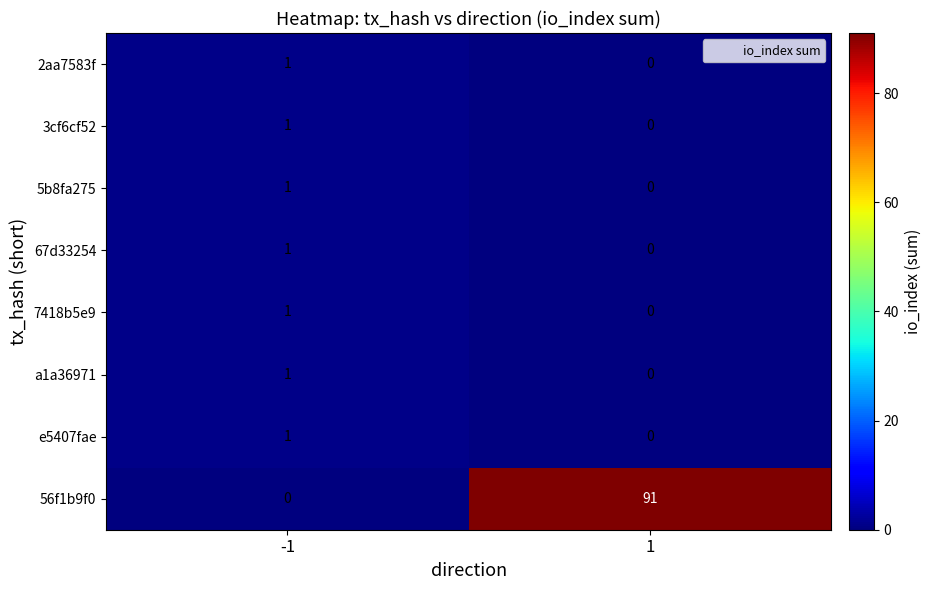

List the labels in order of a1a36971 value, smallest first.

1, -1